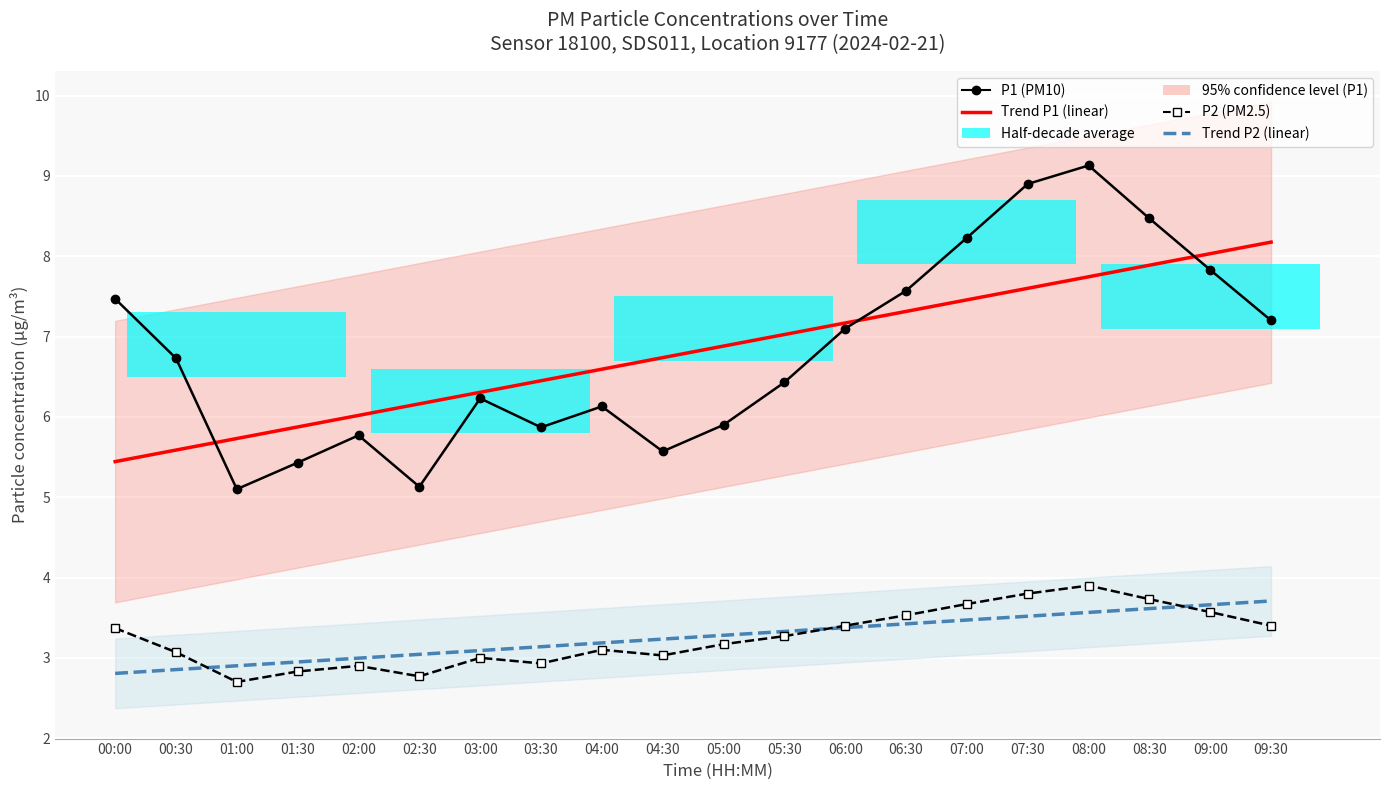

How many times do Trend P1 (linear) and P1 (PM10) cross each other?

3